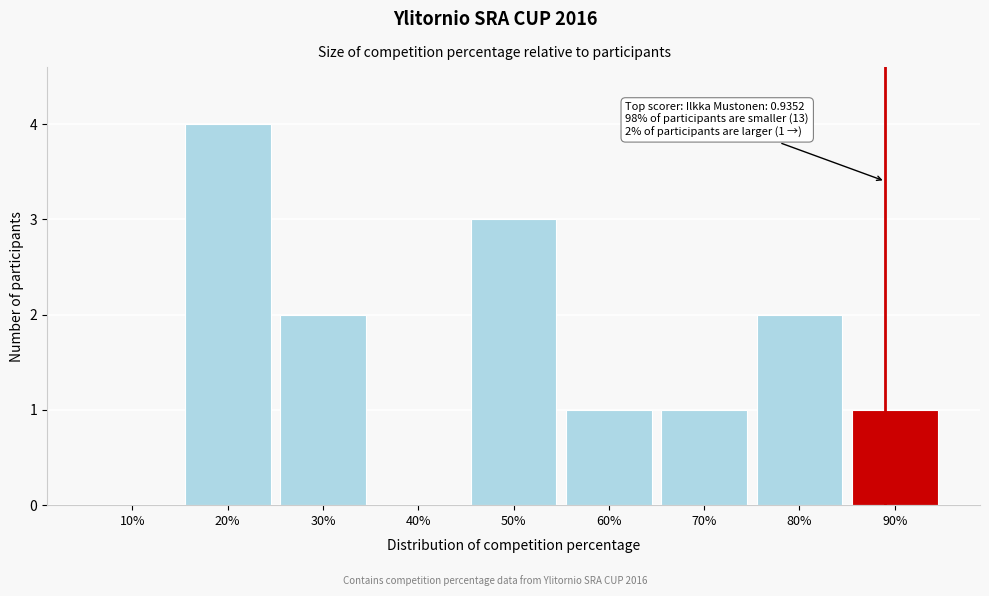

Reading right to left, extract all data points from this chart.

90%=1	80%=2	70%=1	60%=1	50%=3	40%=0	30%=2	20%=4	10%=0